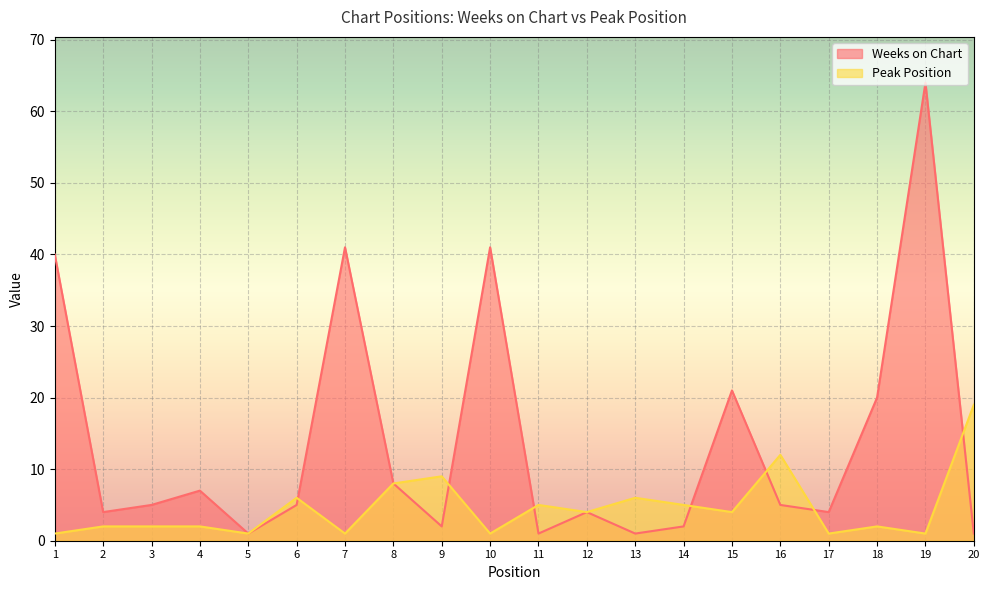

In Peak Position, how many points are higher than both neighbors (excluding endpoints)?

6